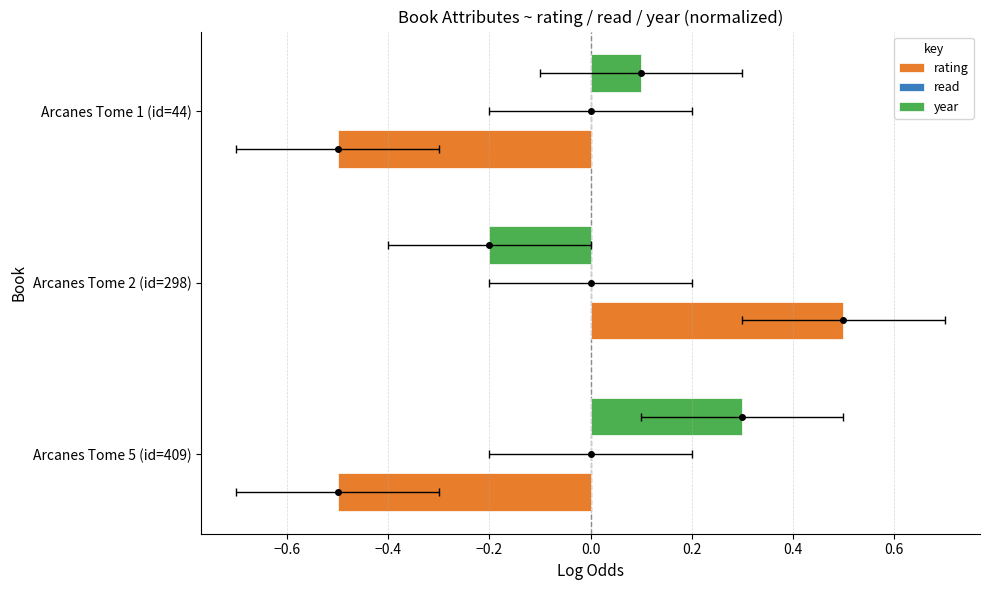

What is the difference between the highest and lowest values at −0.6?

0.7